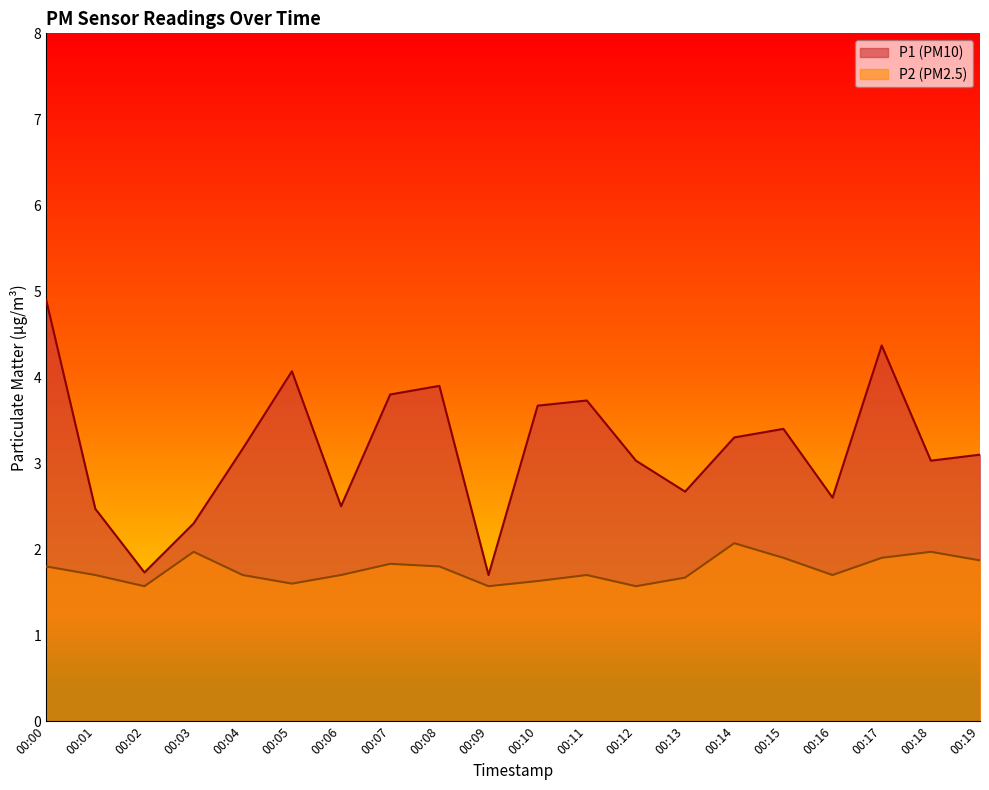

How many lines are shown in the chart?

2